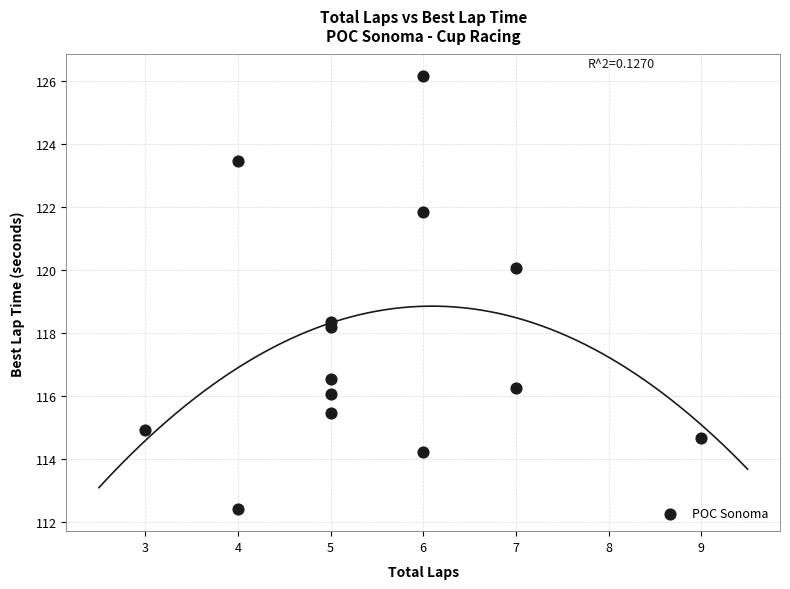

What Y value in the scatter plot is closest to 119?

118.3